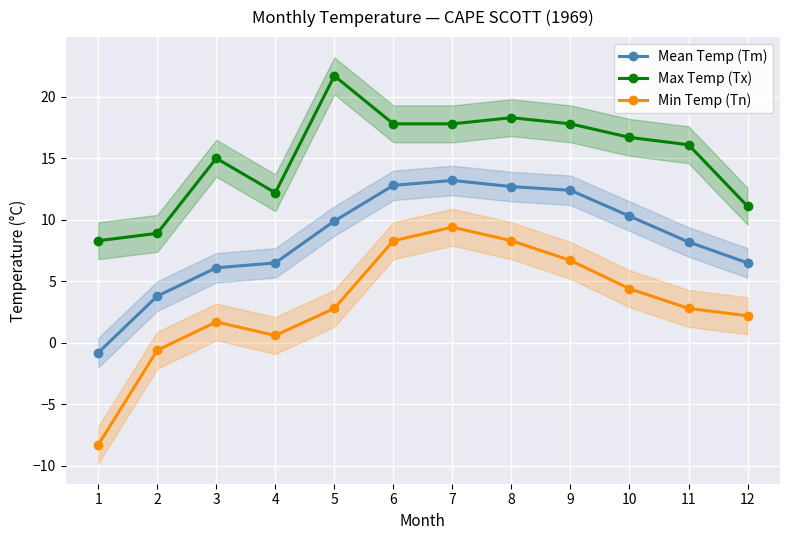

Which category has the lowest value across all series?

1